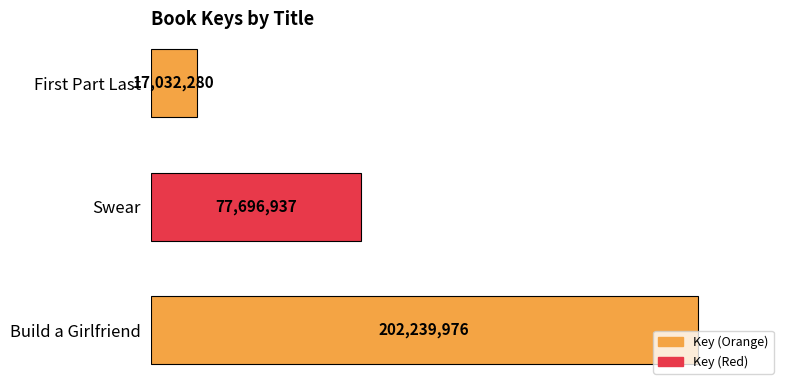

Are the bars horizontal?

Yes